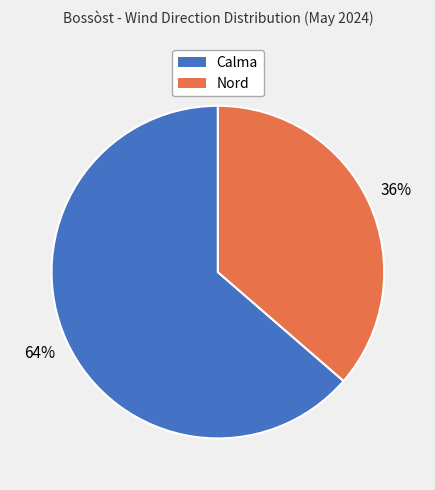

Rank the categories by value from lowest to highest.

Nord, Calma